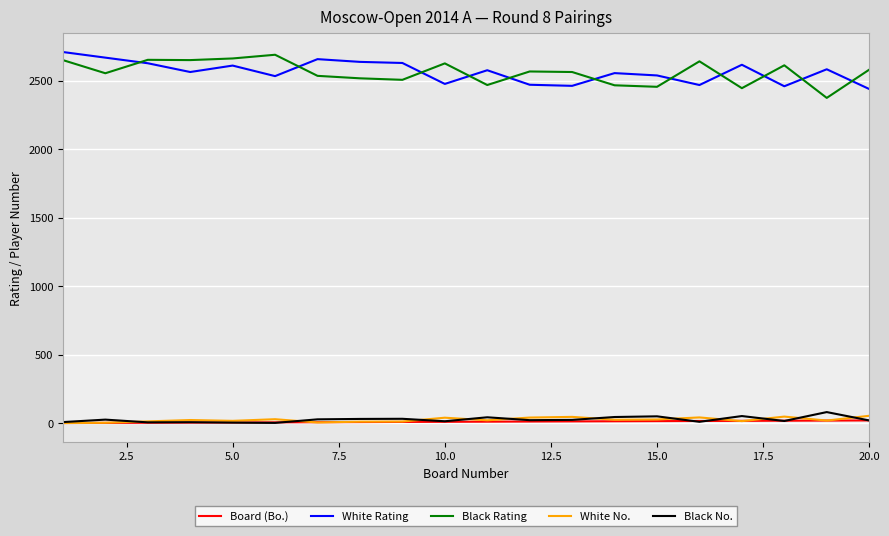

True or false: Black No. and White Rating intersect in this chart.

False